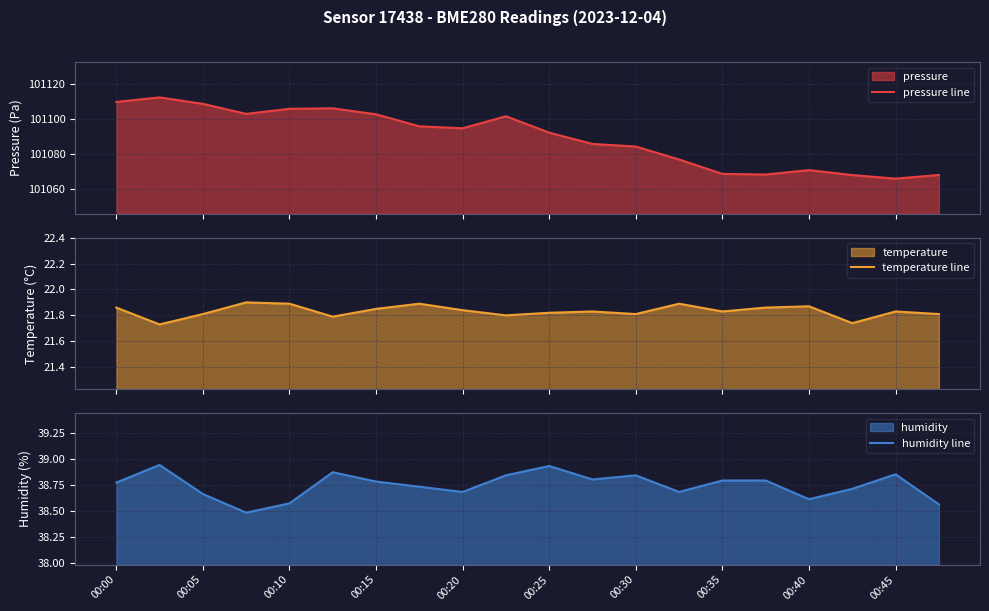

What is the minimum value for pressure line?

101066.0